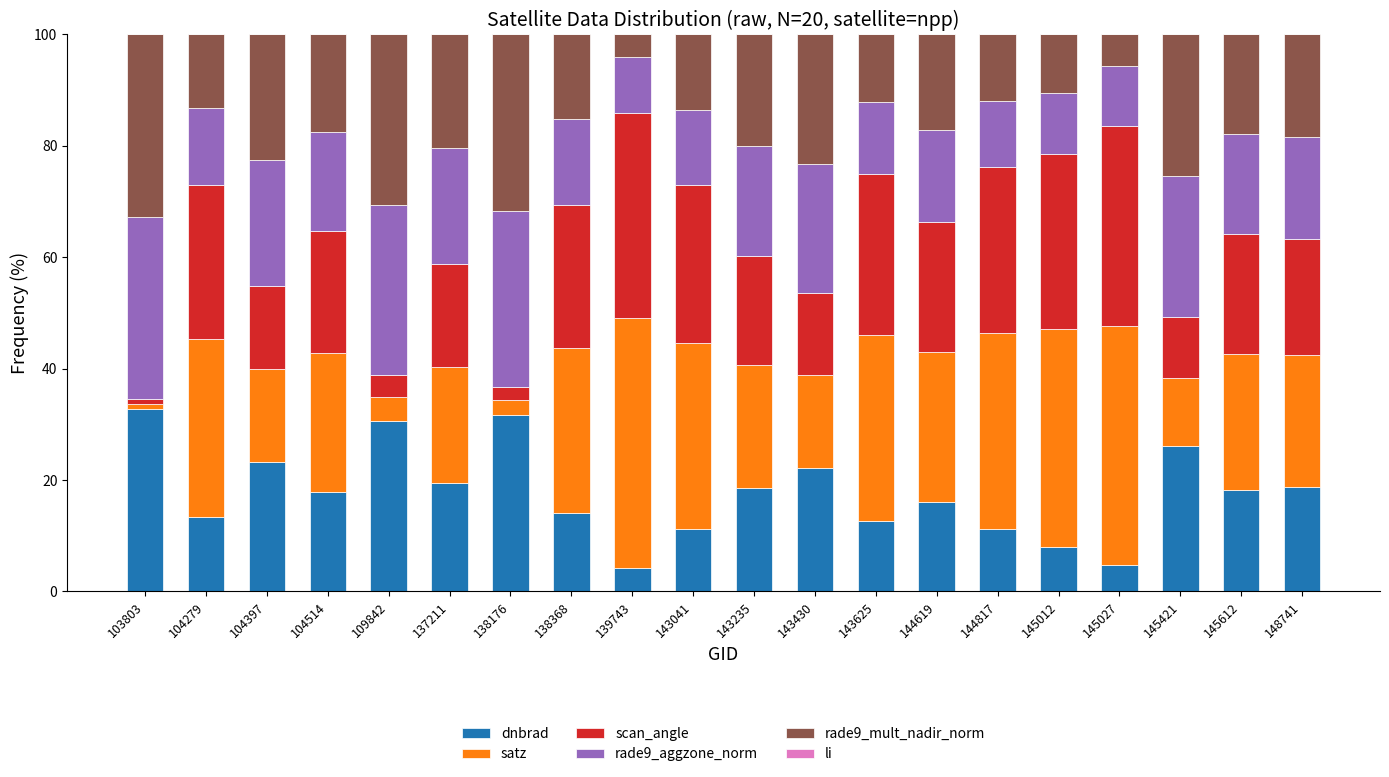

What is the total value across all series at 148741?

100.0